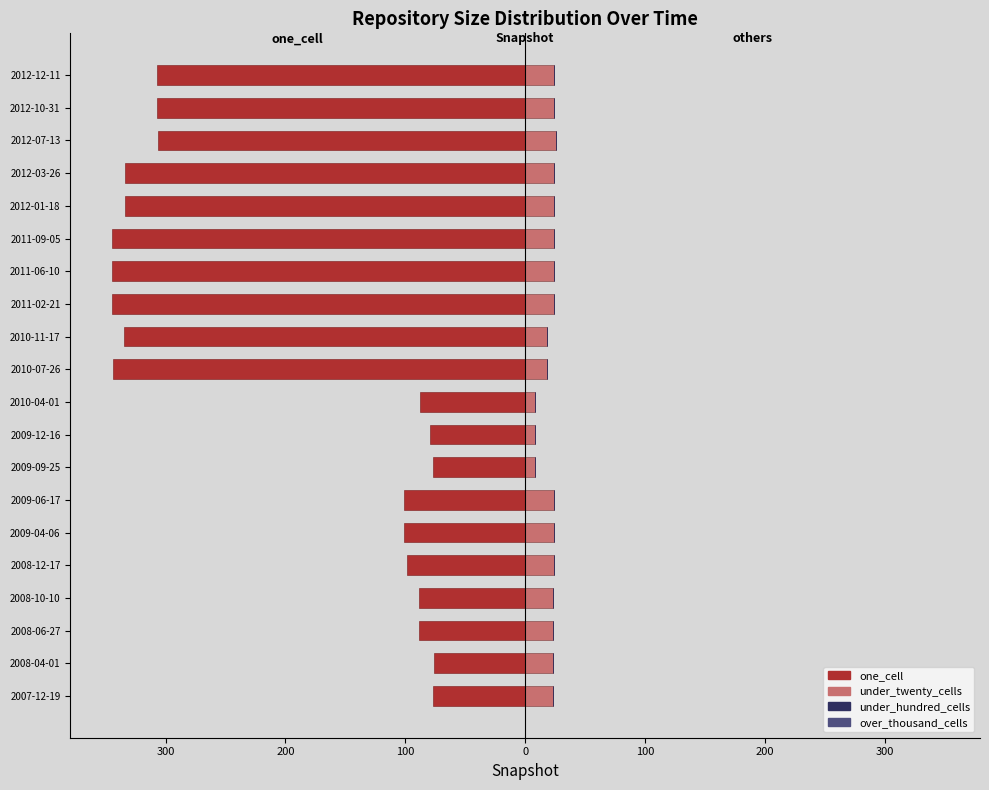

How many series are shown in this chart?

4